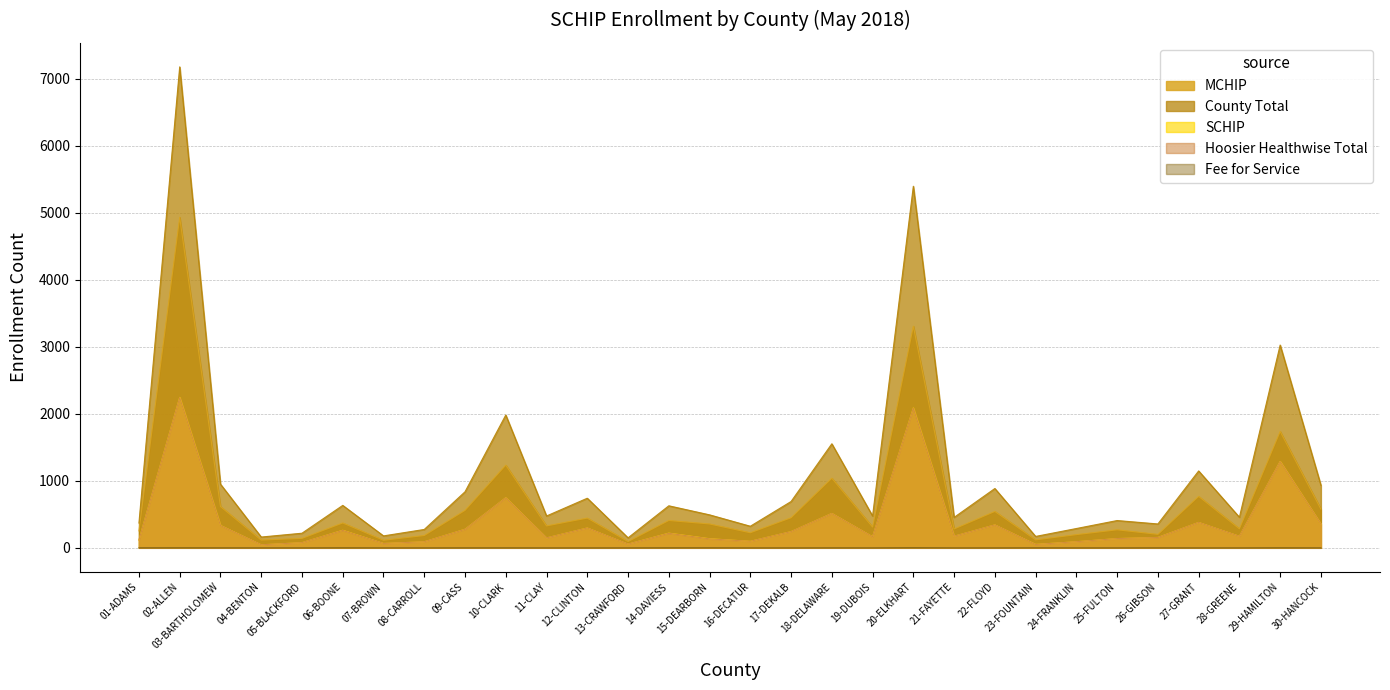

Is the value of MCHIP at 18-DELAWARE greater than the value of County Total at 04-BENTON?

Yes